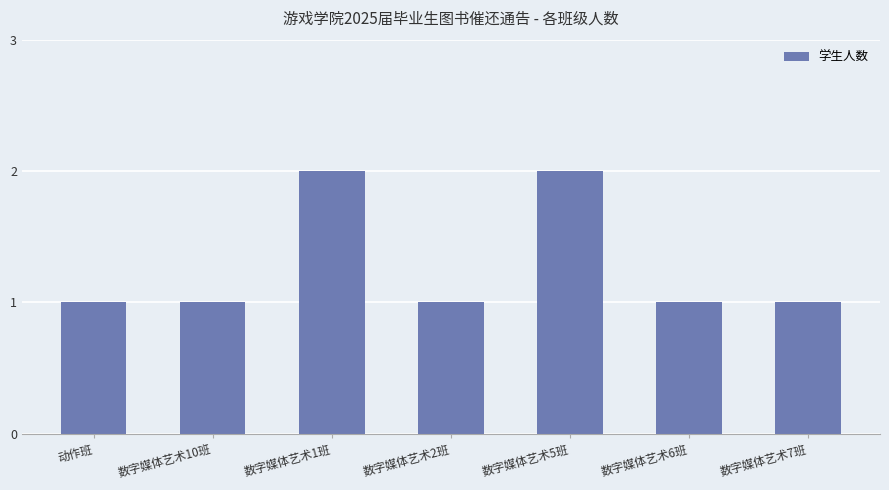

Is it true that the value at 数字媒体艺术2班 is 2?

False